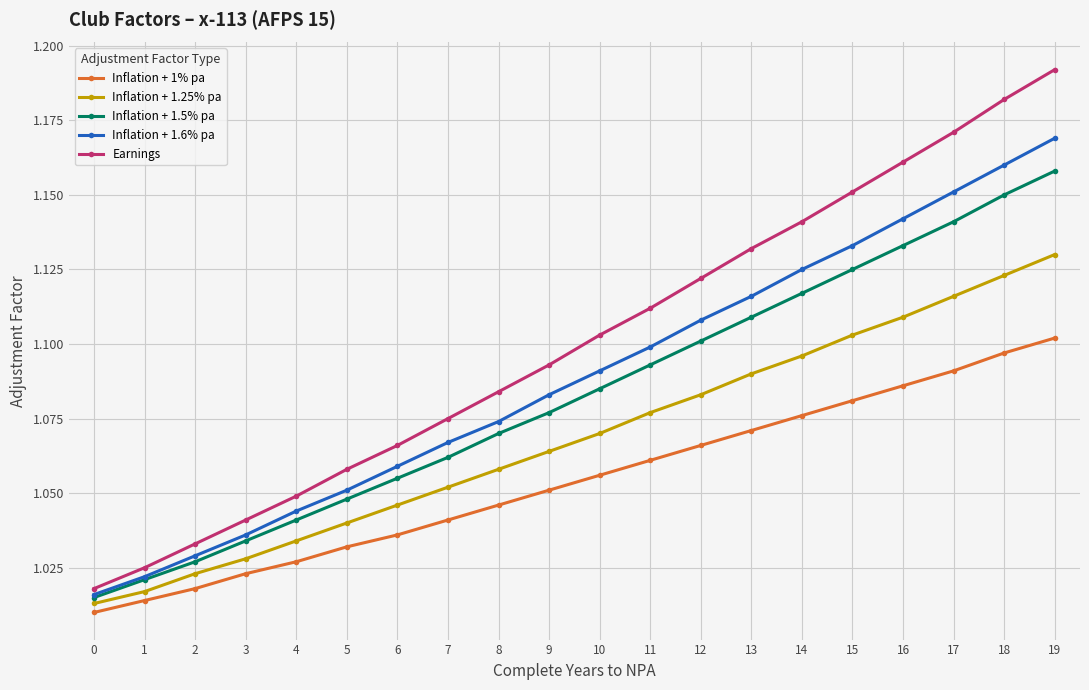

Is it true that Earnings equals 1.1 at 13?

True